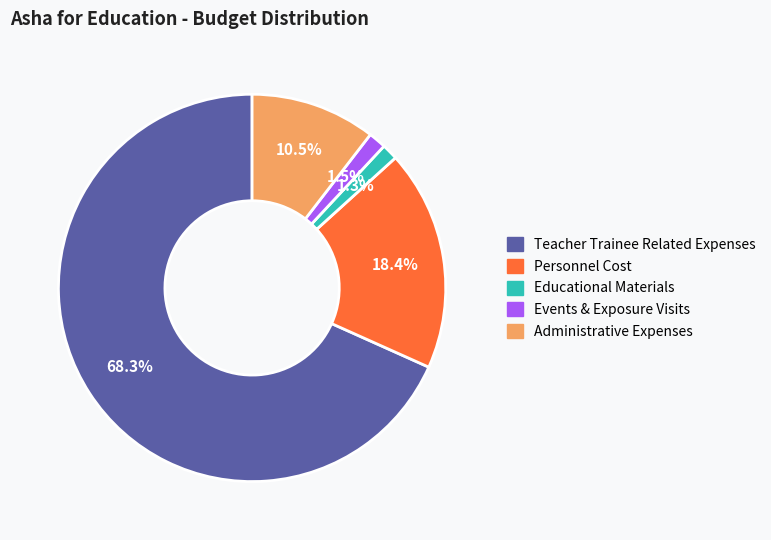

Which slice is the largest?

Teacher Trainee Related Expenses